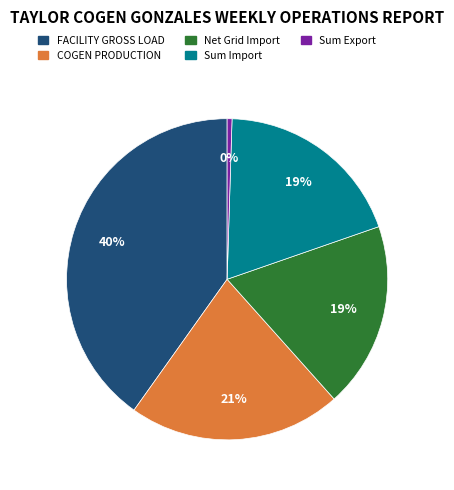

To the nearest percent, what is the difference between the largest and smallest slice percentages?

40%